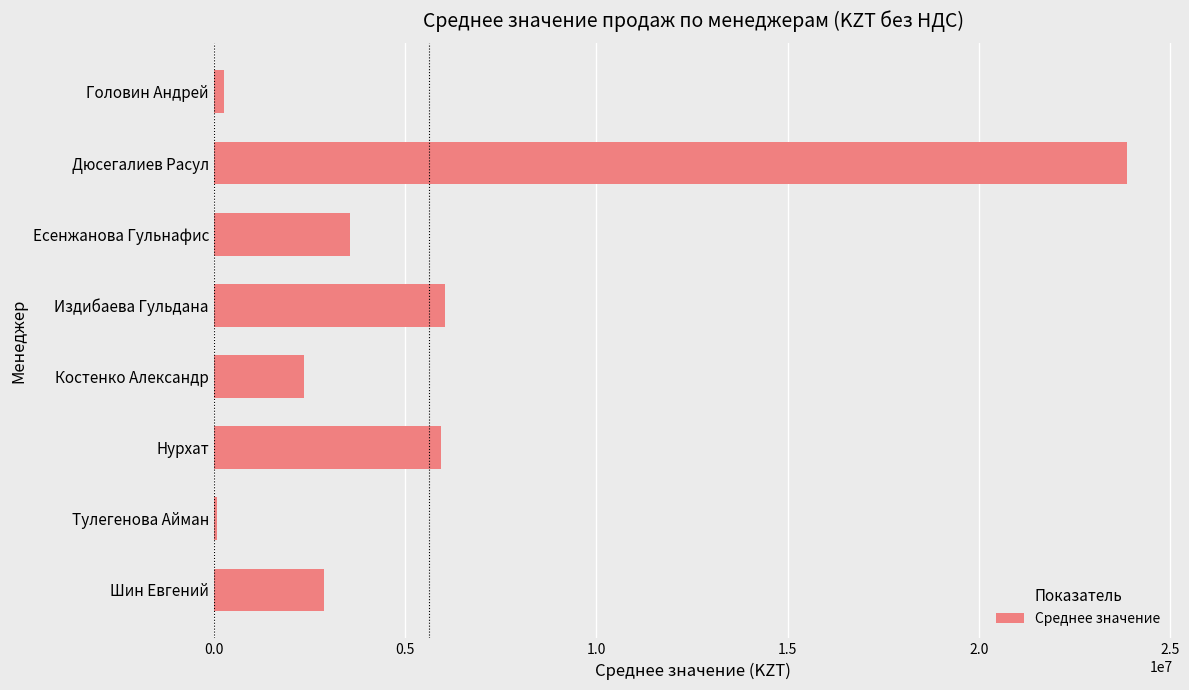

What is the label of the 7th bar from the bottom?

Дюсегалиев Расул